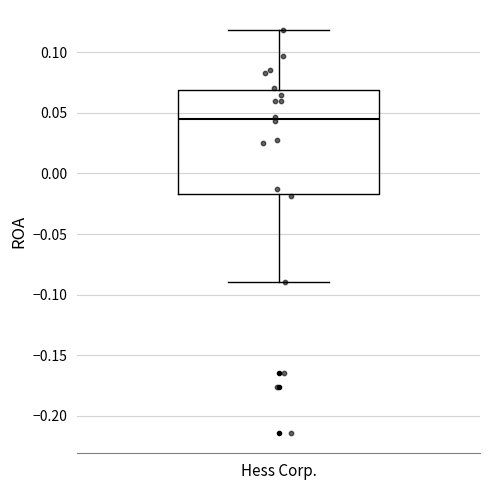

Where does the upper whisker of the box for Hess Corp. end on the y-axis? The values are not printed on the chart, so give them approximately, as read against the axis.

0.120